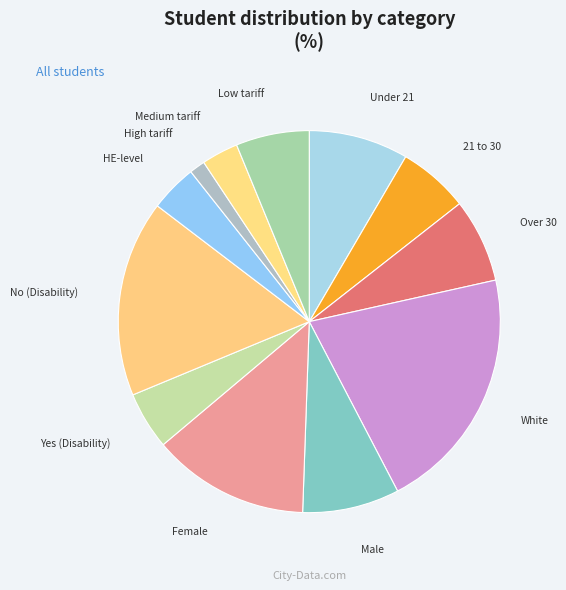

Is it true that Male is 1% of the pie?

False